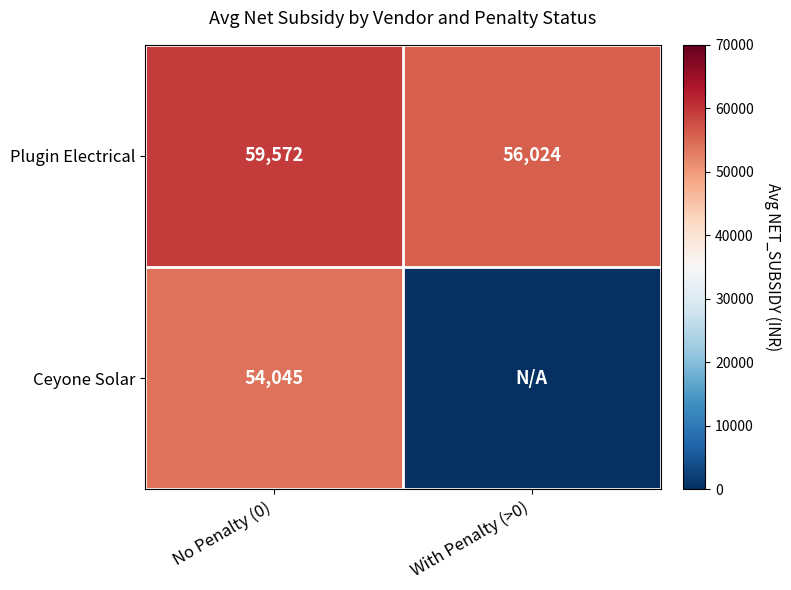

Is the value of Plugin Electrical at No Penalty (0) greater than the value of Ceyone Solar at No Penalty (0)?

Yes